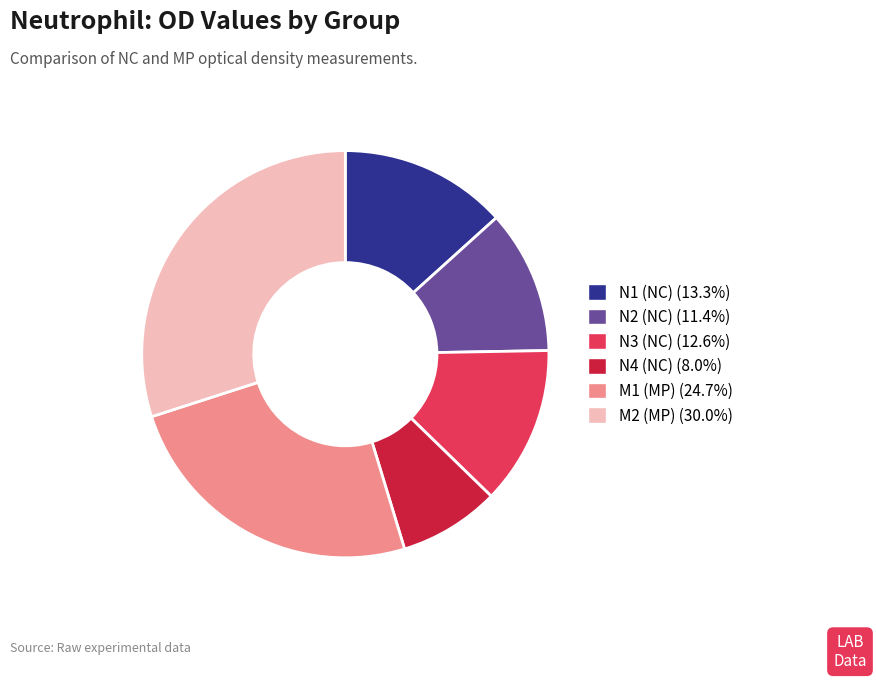

Does any single category account for the majority?

No